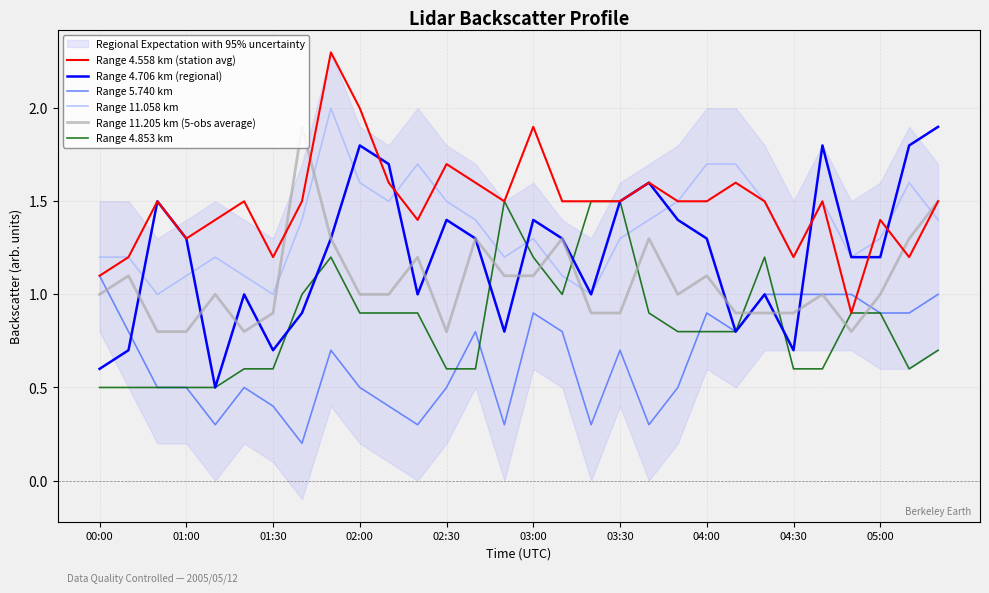

What is the lowest value of the Range 4.853 km series?

0.5